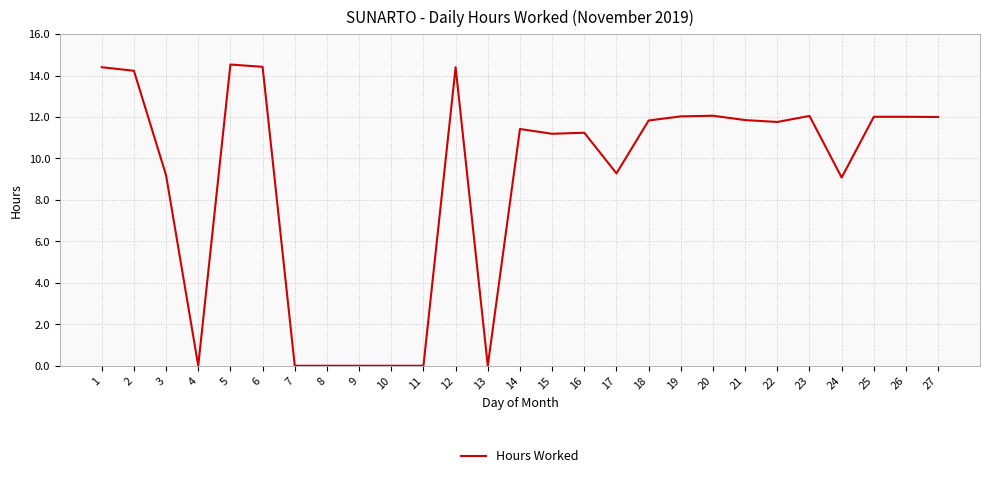

The chart shows a value of 12.0 at 27. True or false?

True